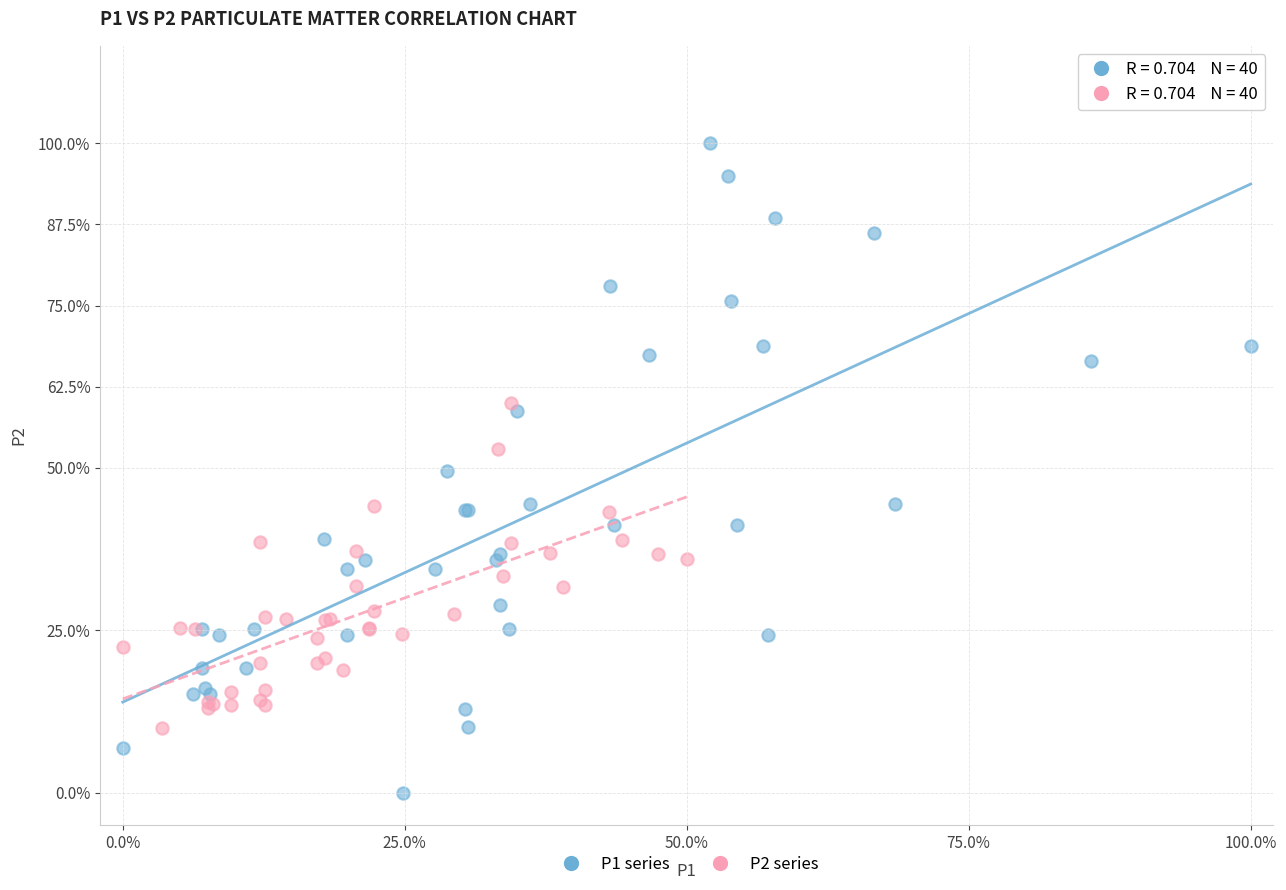

Which series contains the highest Y value?

P1 series